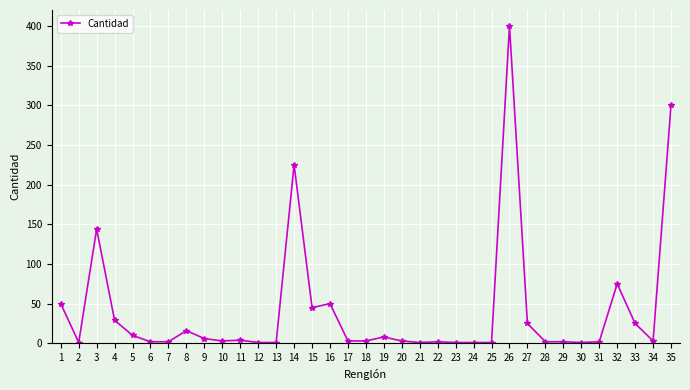

True or false: the data shows 4 at 11.

True